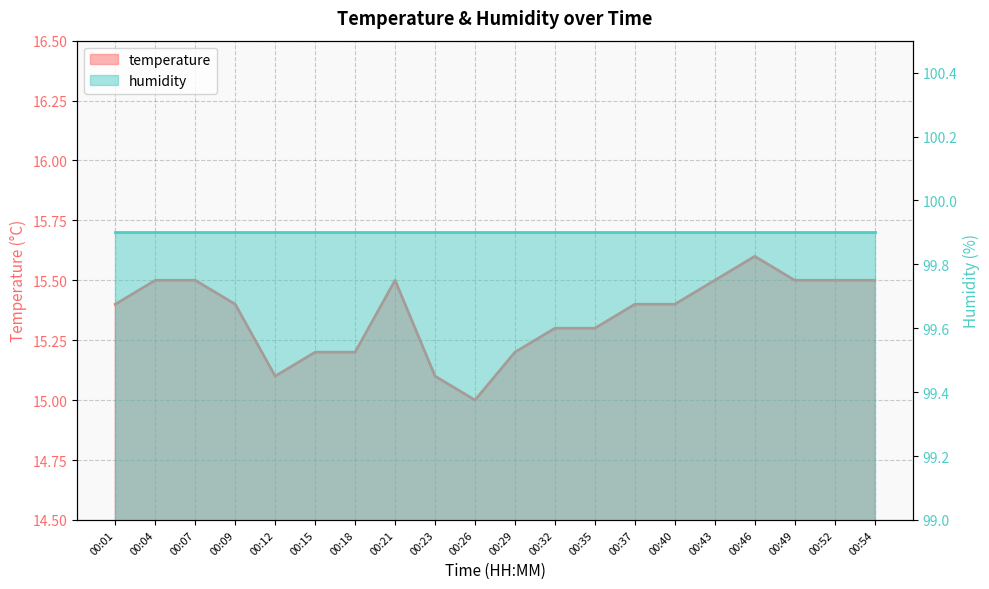

At which category does the data reach its first local valley?

00:12